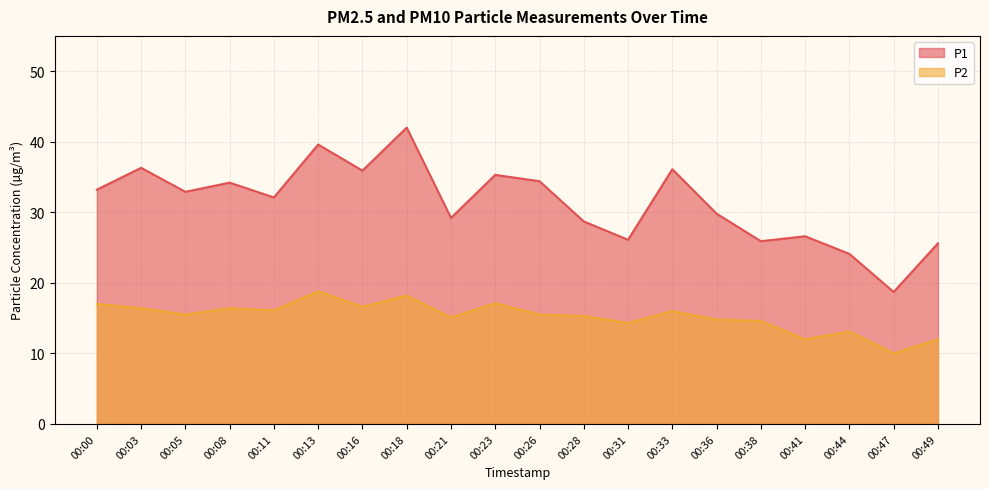

How many categories are shown in the chart?

20